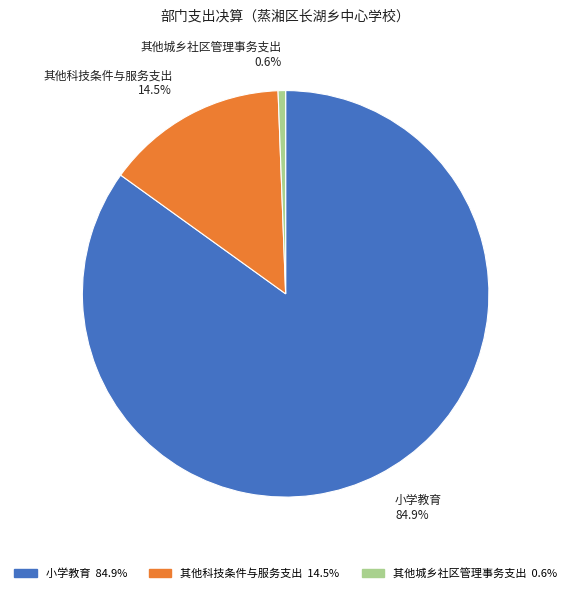

What is the largest slice in the pie chart?

小学教育